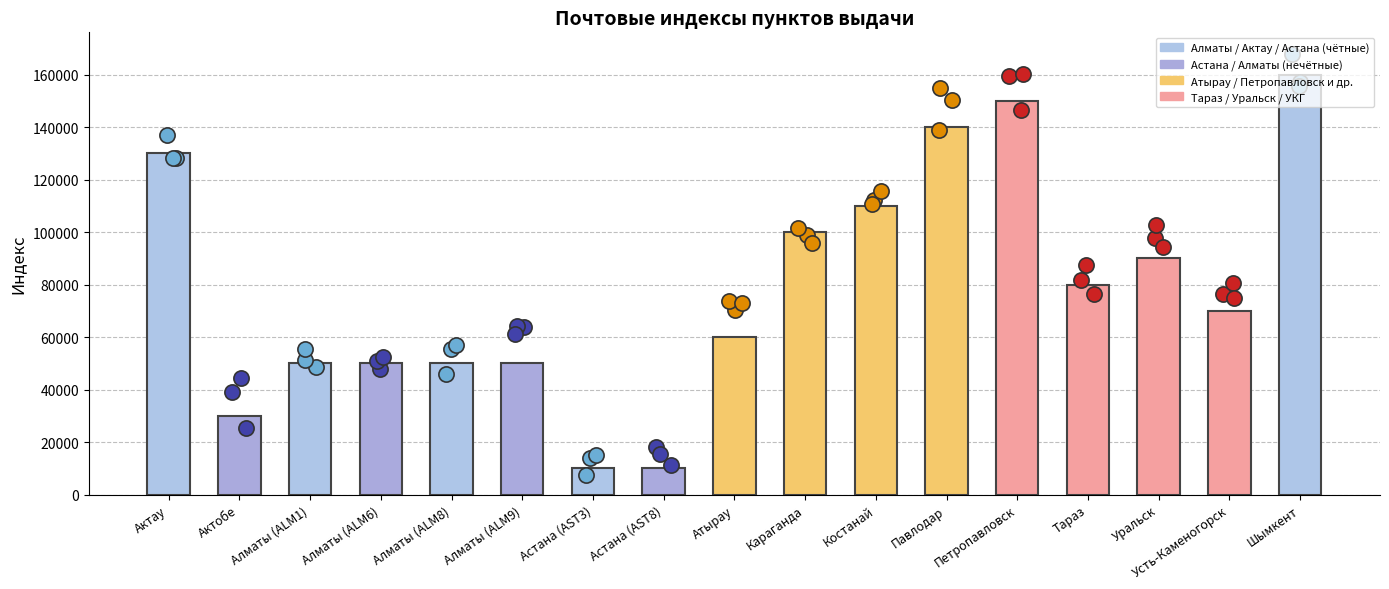

Which has a higher value, Шымкент or Алматы (ALM9)?

Шымкент